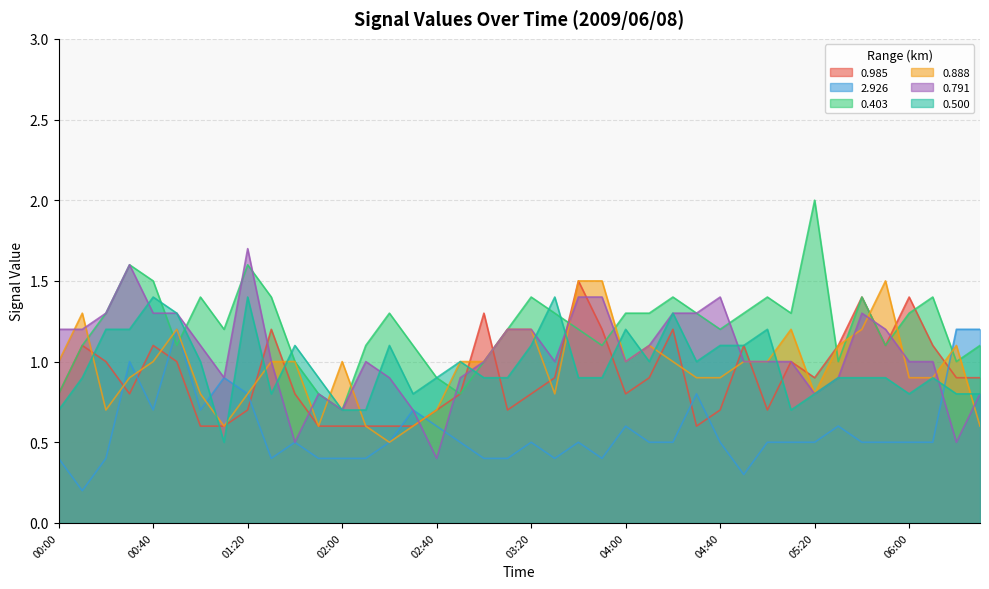

What is the approximate value of 0.791 at 05:10?

1.0